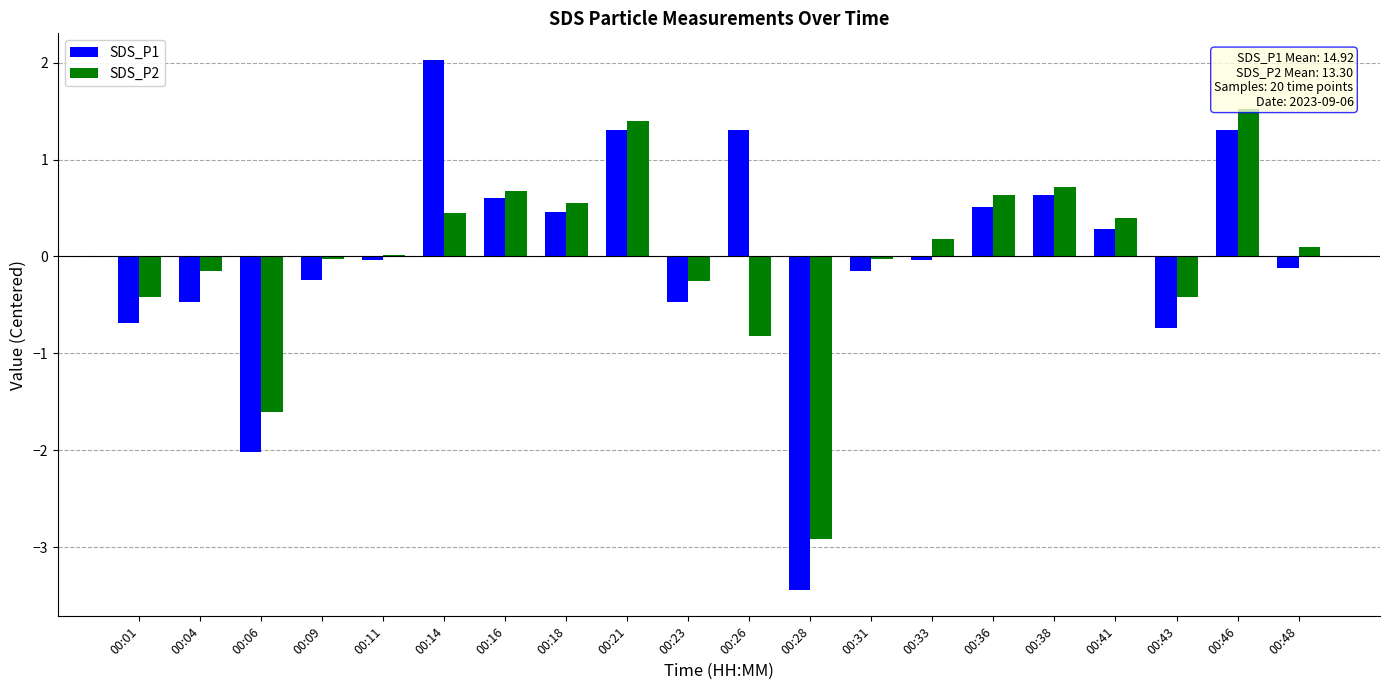

What is the smallest value displayed?

-3.4